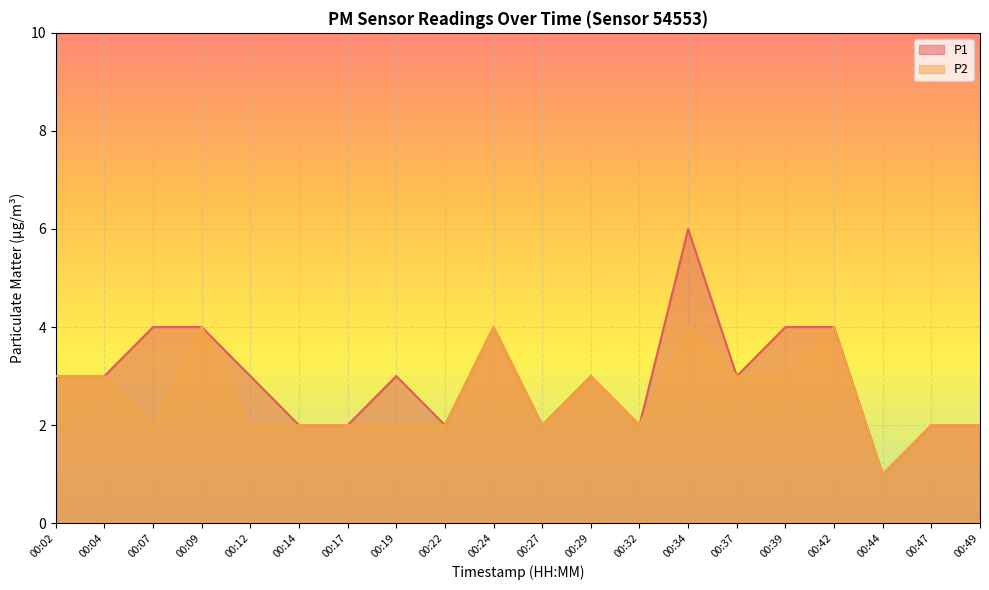

Reading left to right, extract all data points from this chart.

P1: 3	3	4	4	3	2	2	3	2	4	2	3	2	6	3	4	4	1	2	2
P2: 3	3	2	4	2	2	2	2	2	4	2	3	2	4	3	3	4	1	2	2